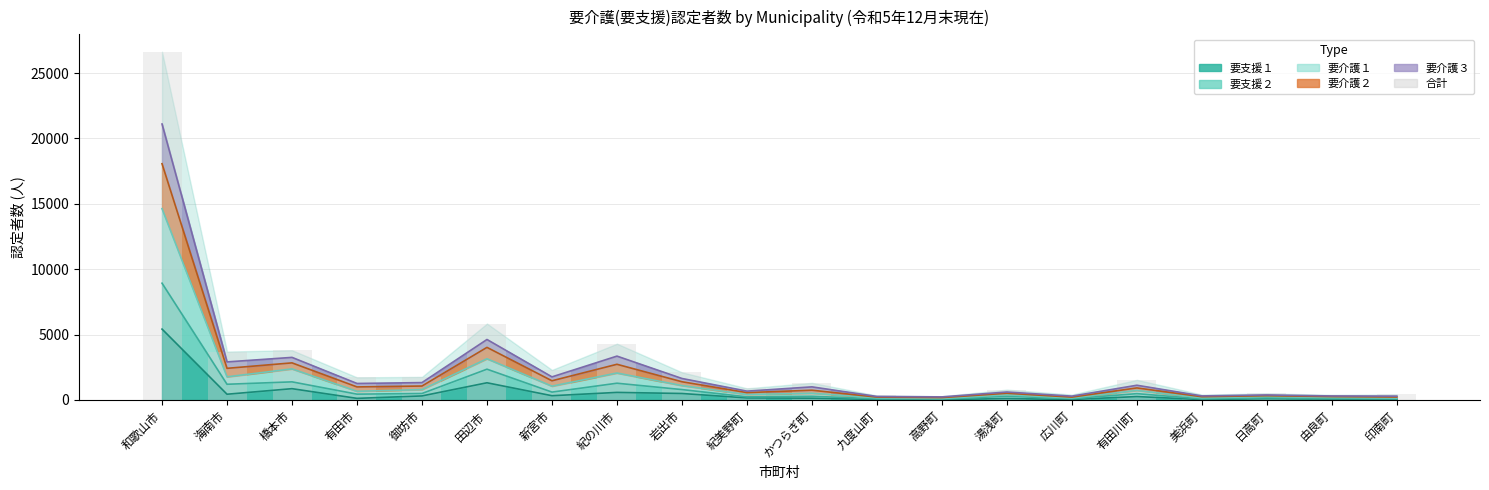

Are the bars horizontal?

No